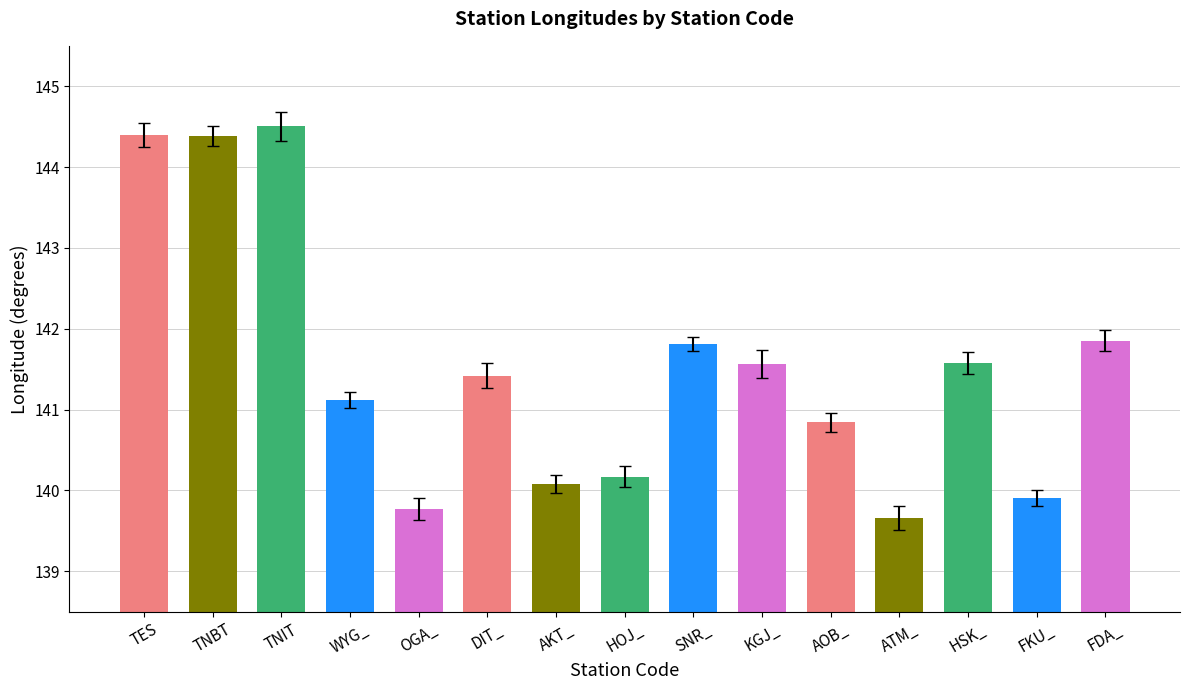

The chart shows a value of 140.8 at AOB_. True or false?

True